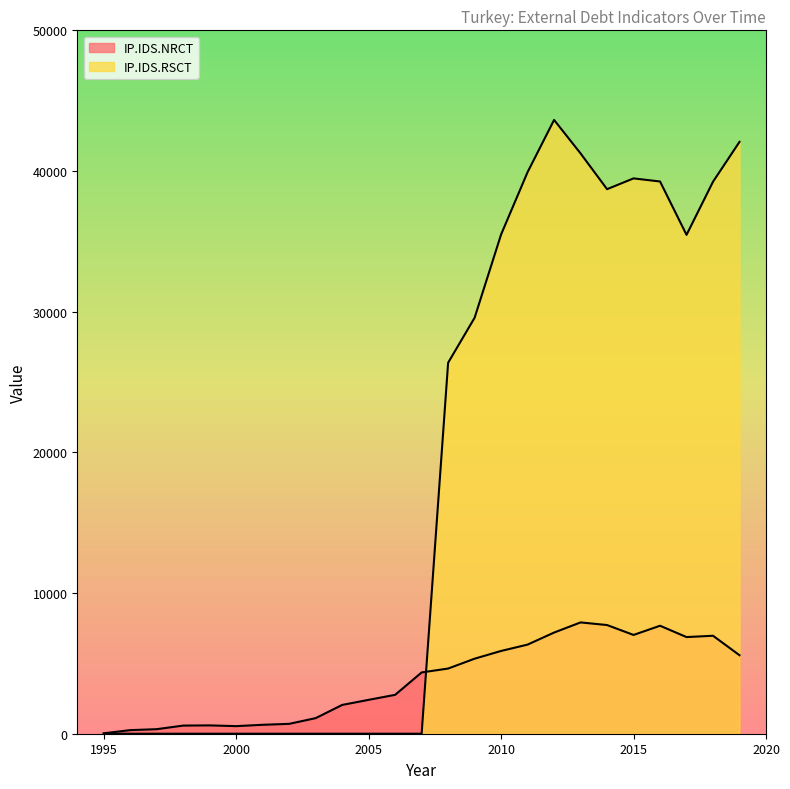

The value of IP.IDS.NRCT at 1995 is 29. True or false?

True